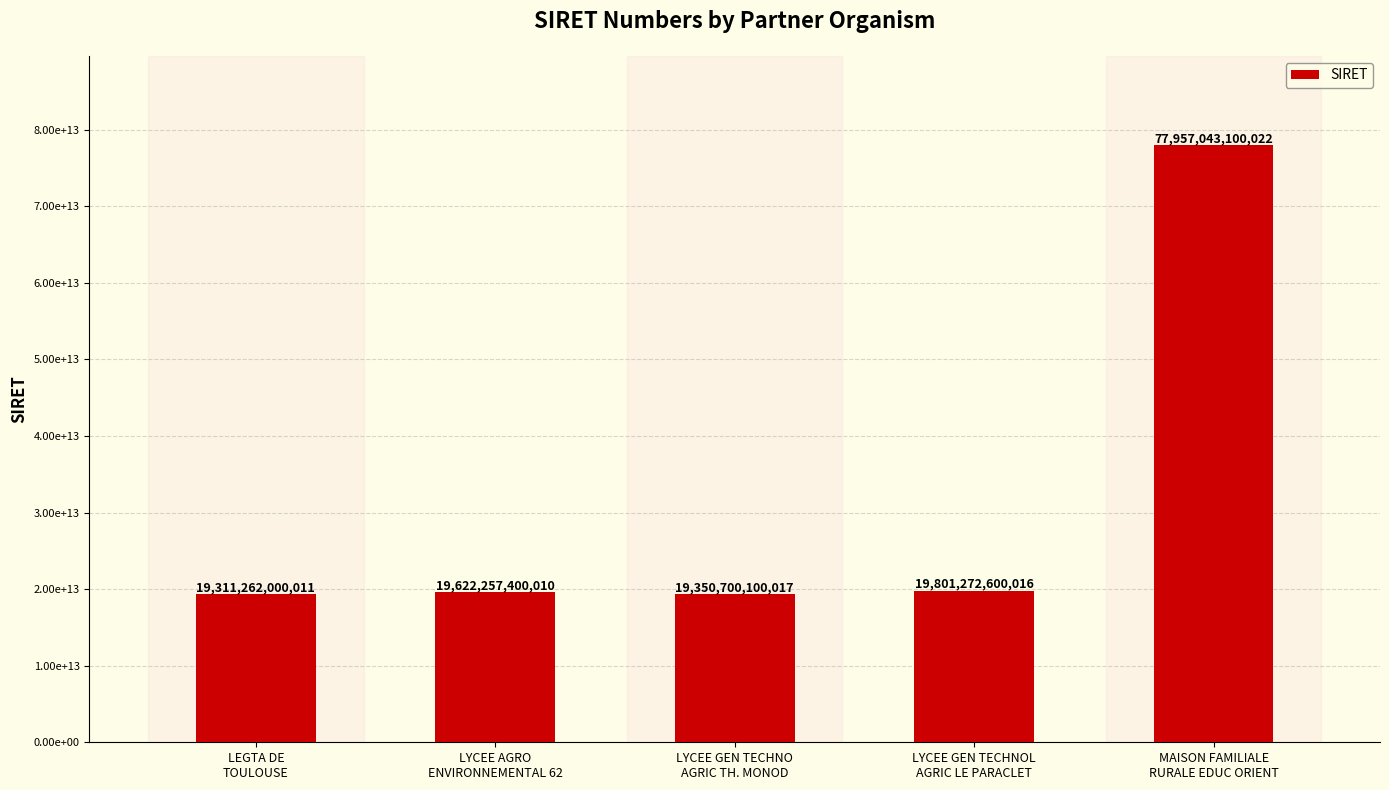

What position from the right is LEGTA DE
TOULOUSE?

5